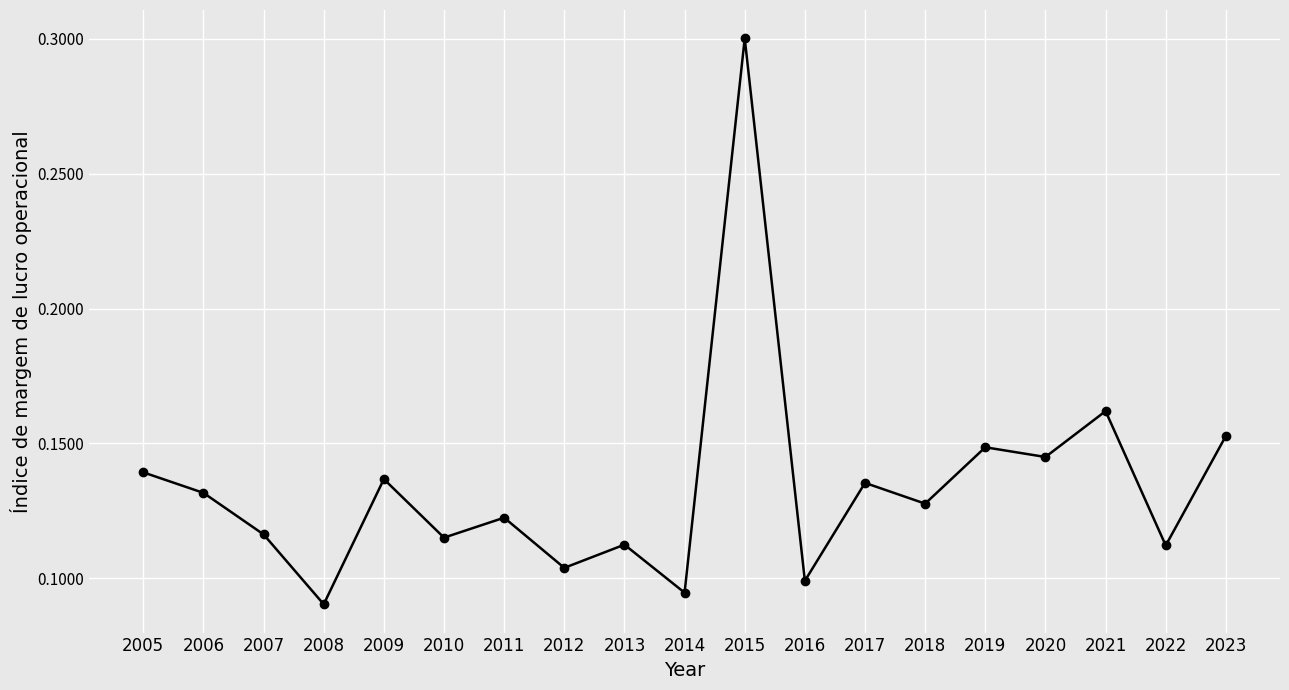

What is the value of the 11th point from the left?

0.3